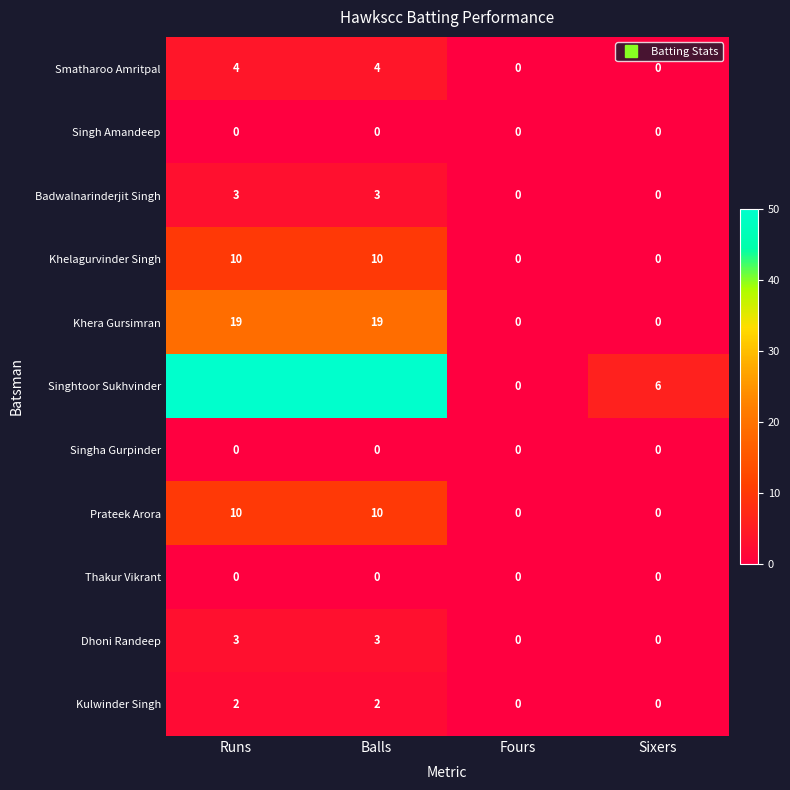

How many Khera Gursimran values are between 0 and 19?

4